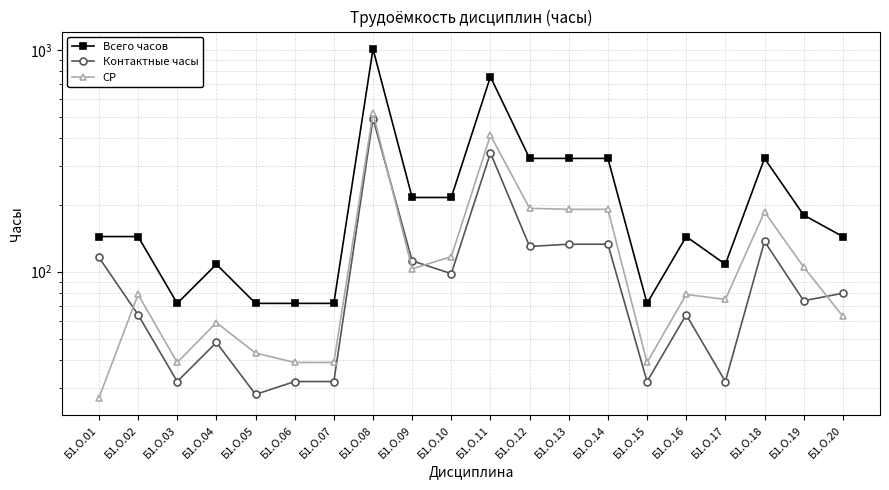

Which series has the largest total across all categories?

Всего часов